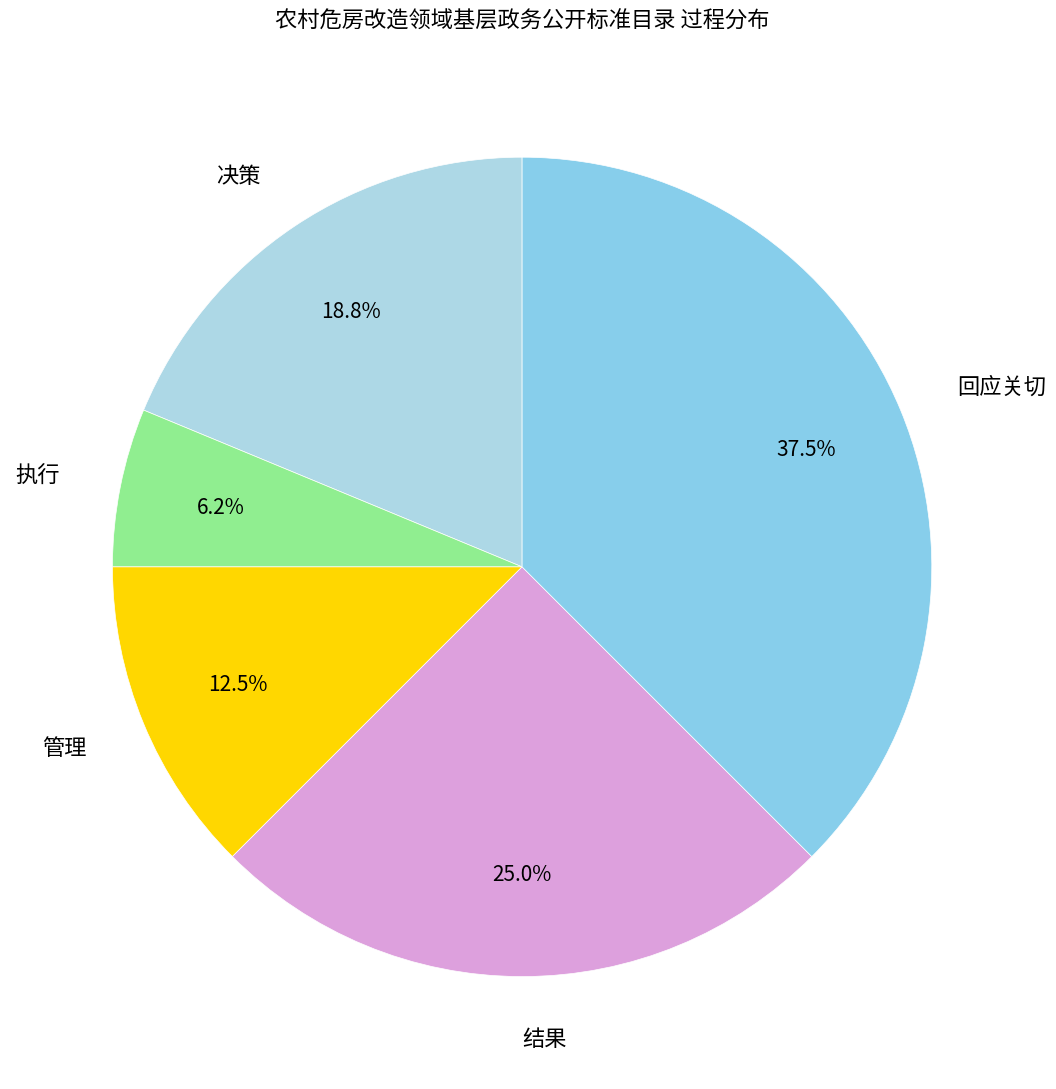

What is the ratio of the value at 管理 to the value at 决策?

0.7